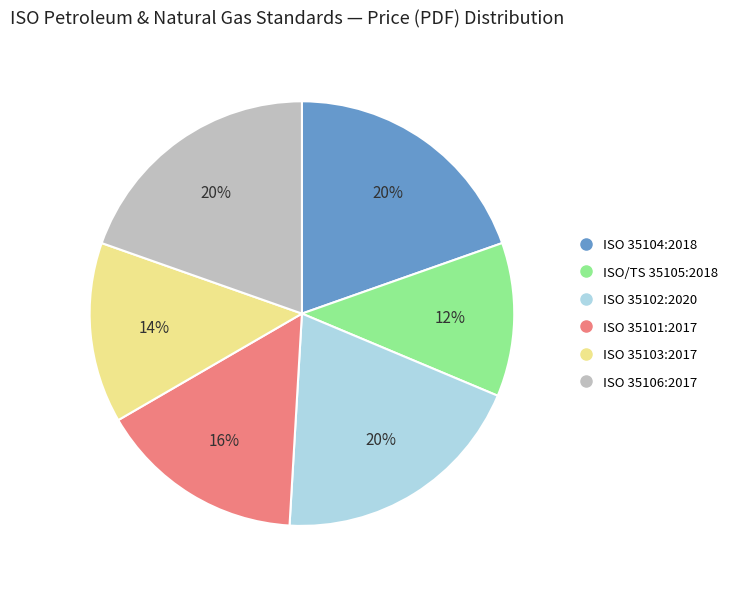

To the nearest percent, what is the difference between the ISO 35102:2020 and ISO 35103:2017 slice percentages?

6%